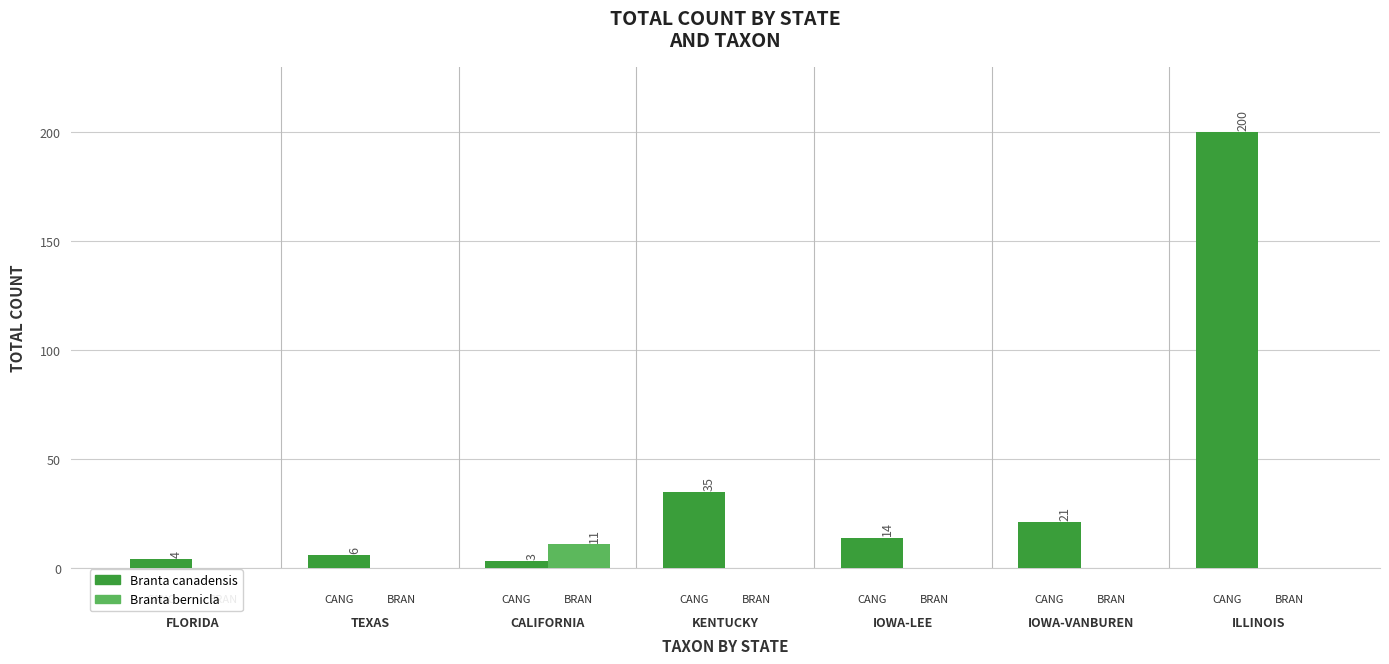

Count the number of data series in this chart.

2